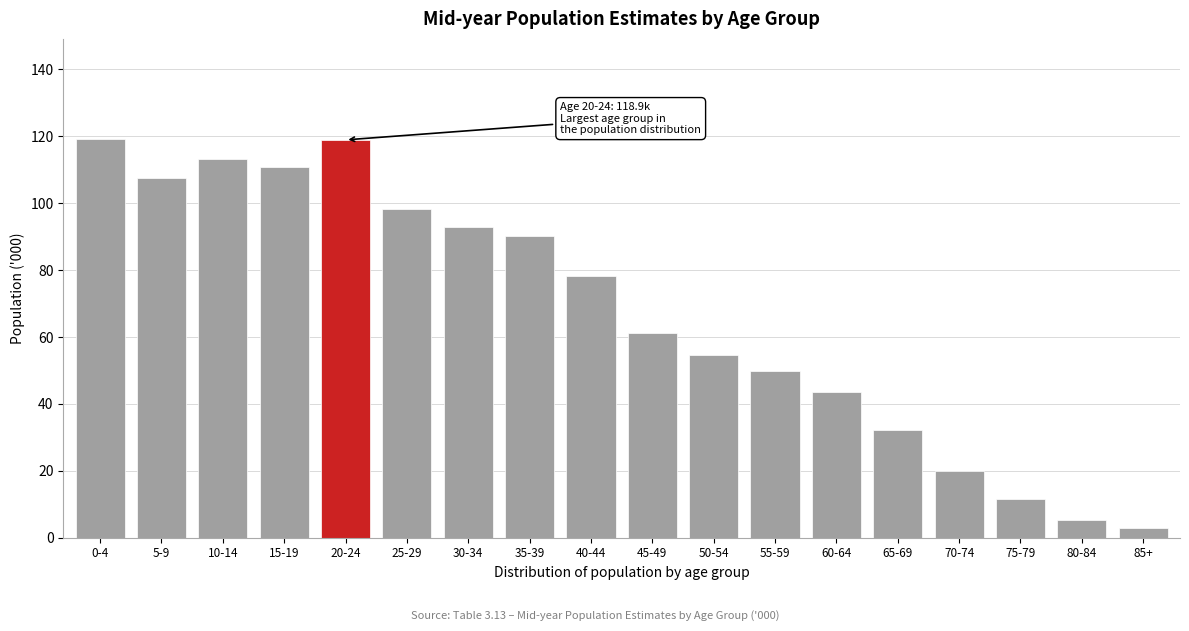

What is the value of the 6th bar from the left?

98.2